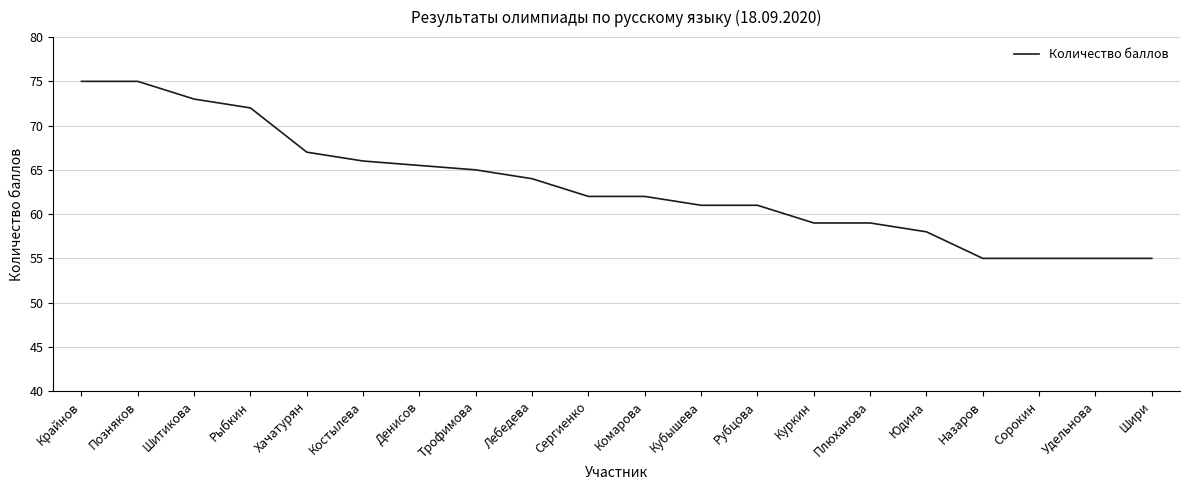

The value at Костылева is 108.1. True or false?

False